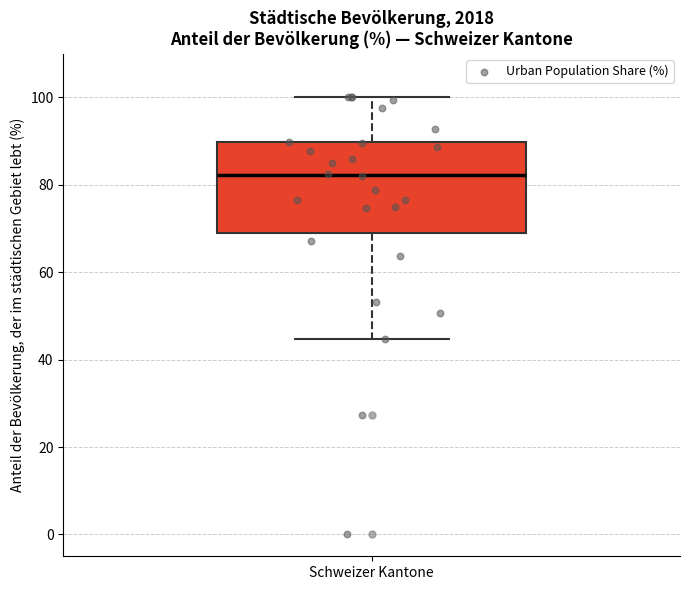

Where does the median line of the box for Schweizer Kantone sit on the y-axis? The values are not printed on the chart, so give them approximately, as read against the axis.

82